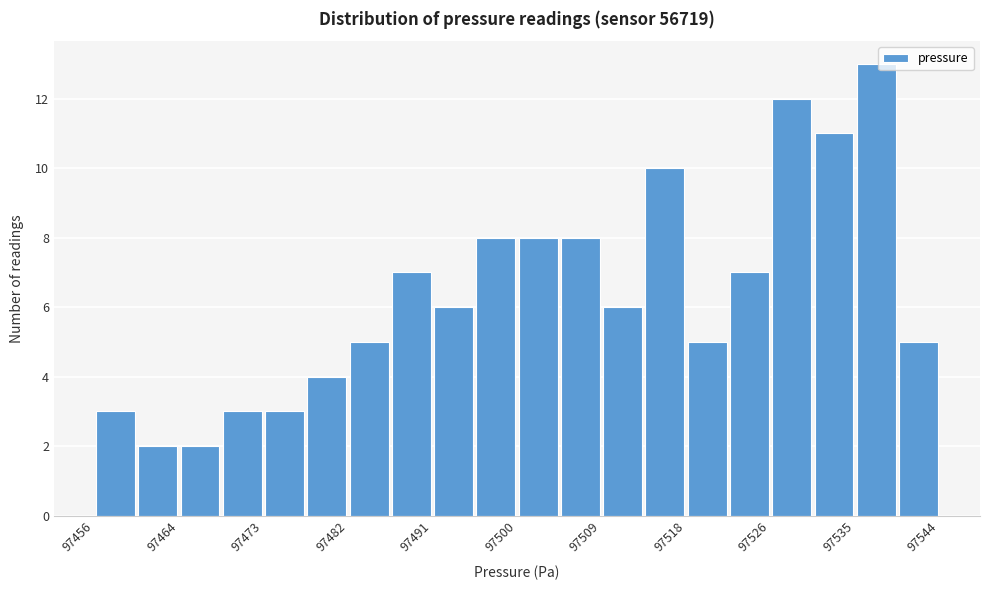

How tall is the bar that spans 97500 to 97505 on the x-axis? Neither the bar edges nor the heights are printed on the chart, so give them approximately, as read against the axes.

8